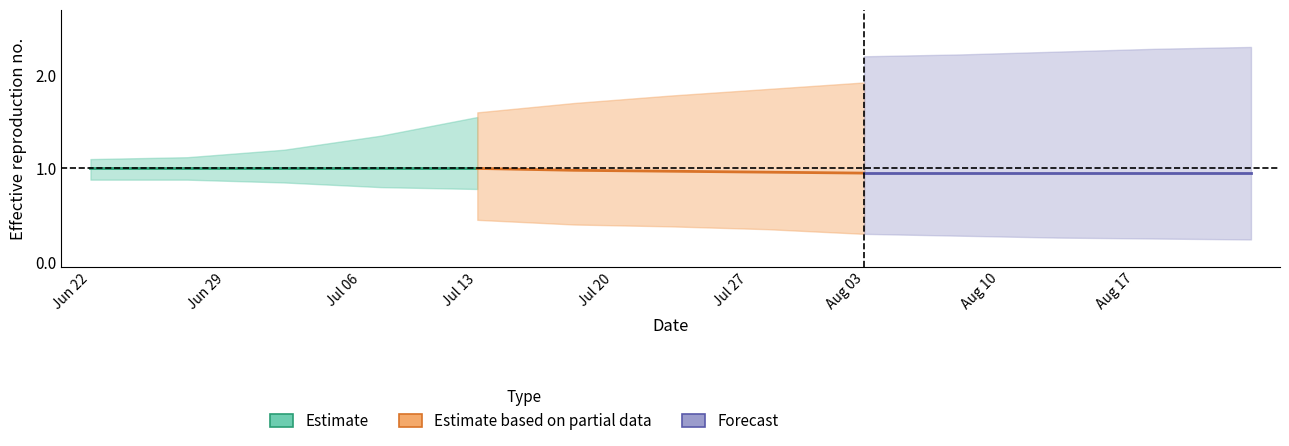

True or false: Estimate based on partial data has a value of 0.6 at Jun 29.

False